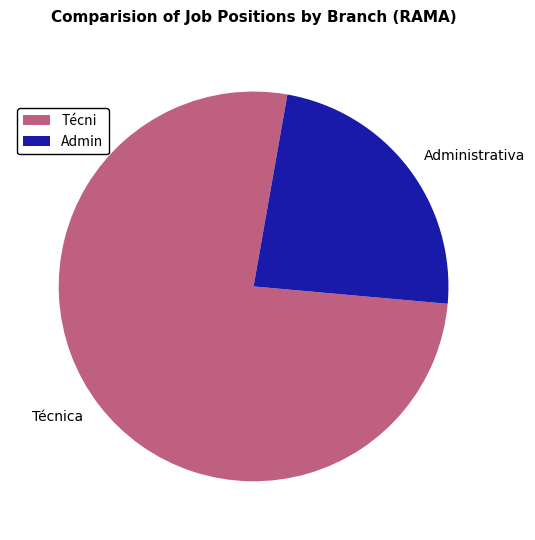

Count the number of slices in the pie.

2